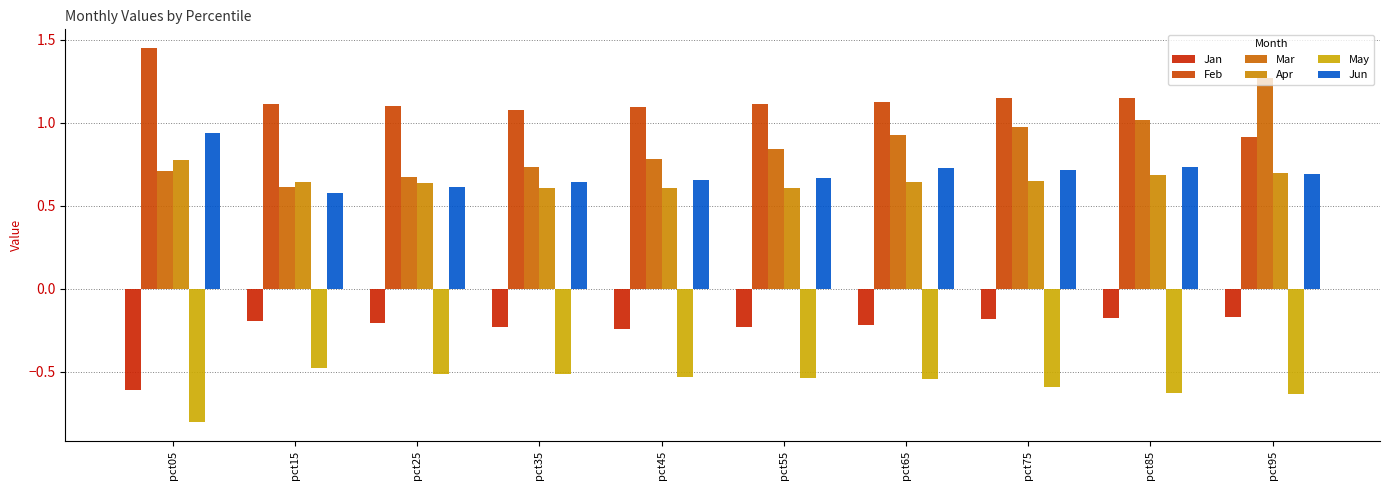

How many Jun values are between 0 and 1?

10